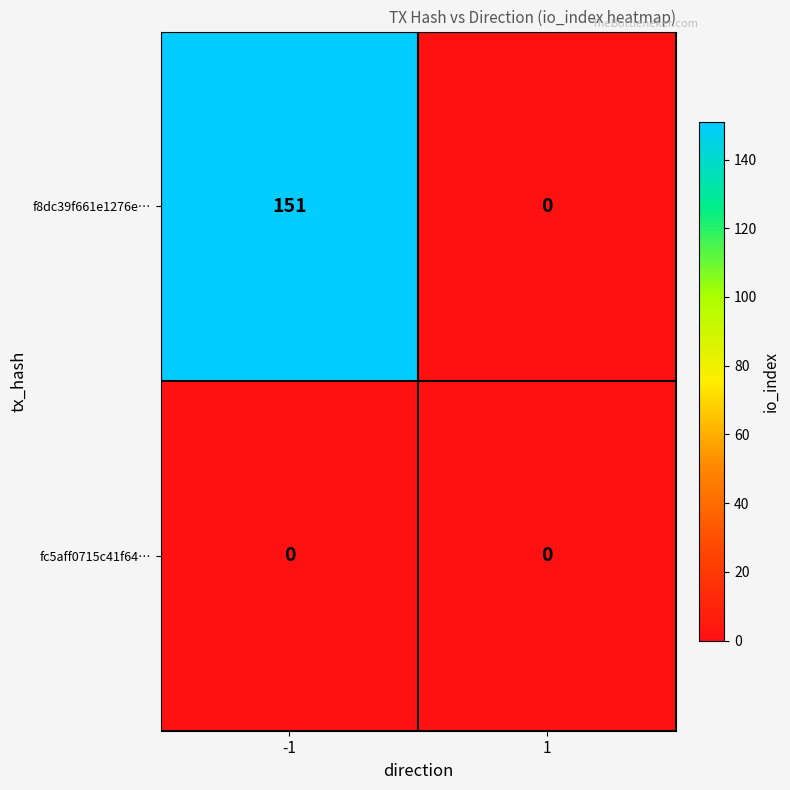

Reading right to left, what are all the values shown in this chart?

f8dc39f661e1276e…: 0	151
fc5aff0715c41f64…: 0	0